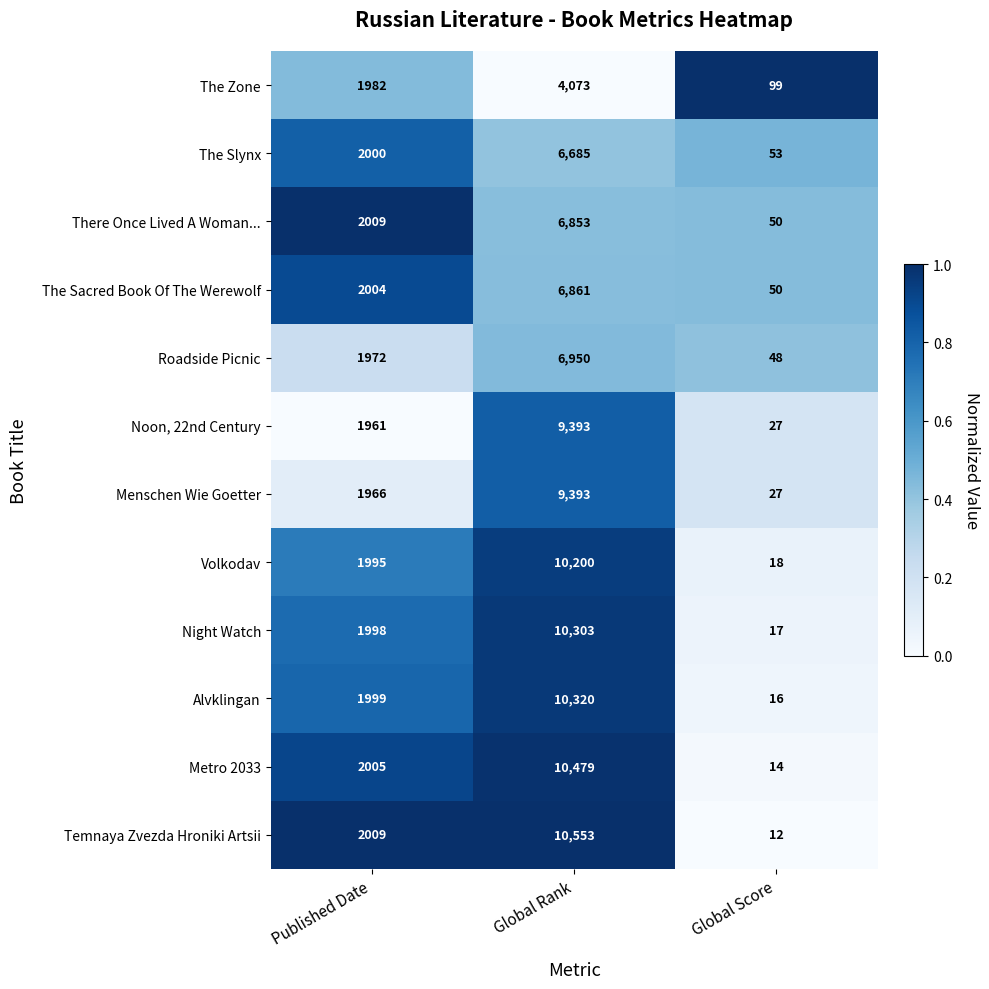

At which category does the chart reach its minimum across all series?

Global Score